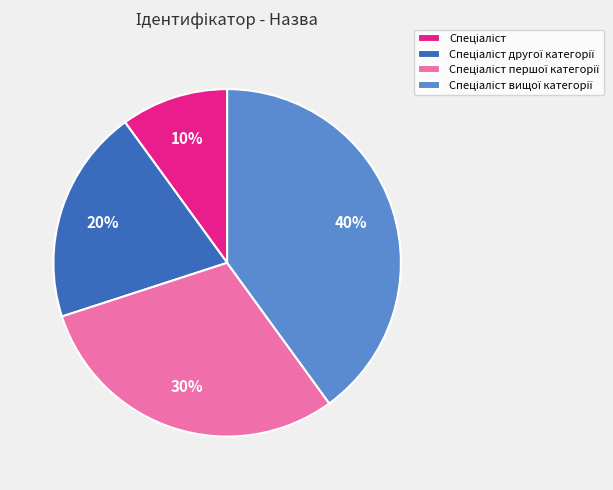

Does any single category account for the majority?

No